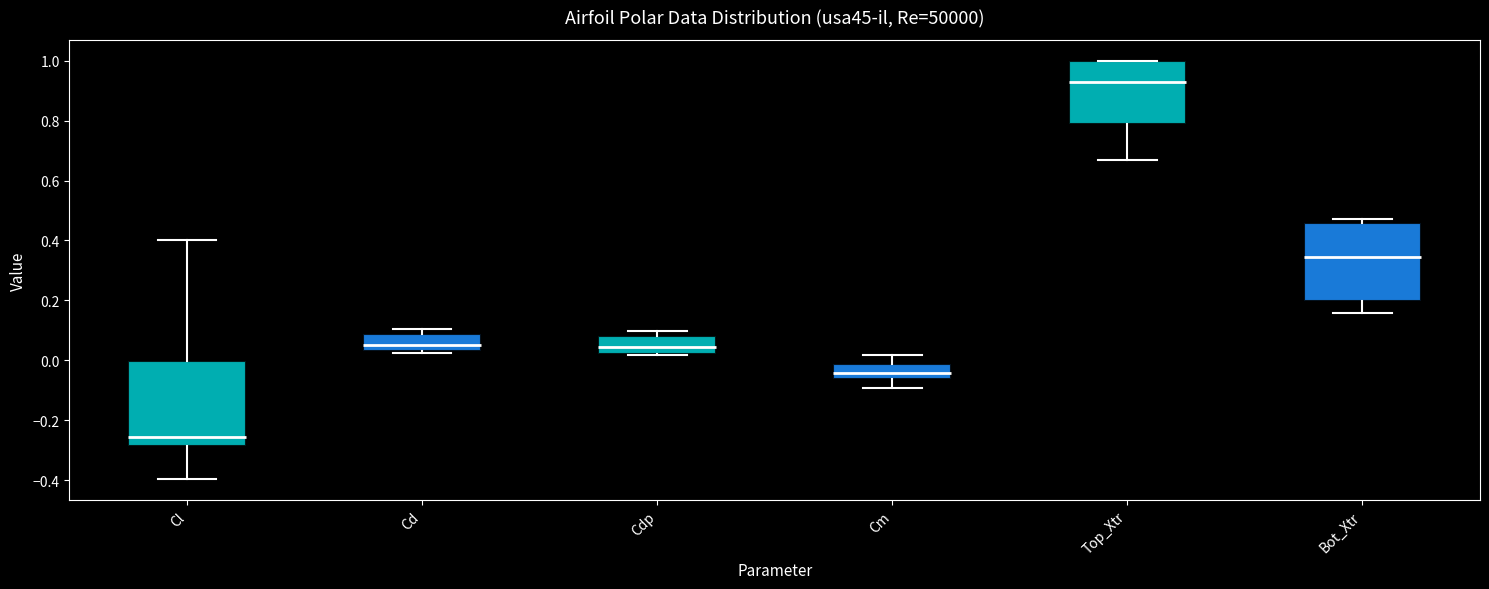

Which box is the tallest, from its lower edge to its upper edge?

Cl